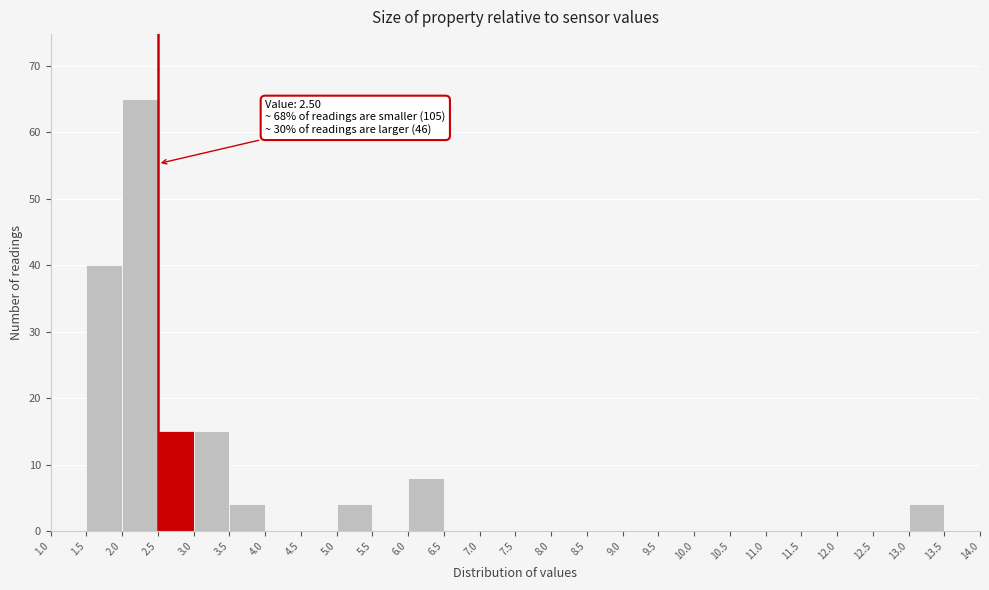

Over which range of the x-axis is the bar tallest?

2.0 to 2.5